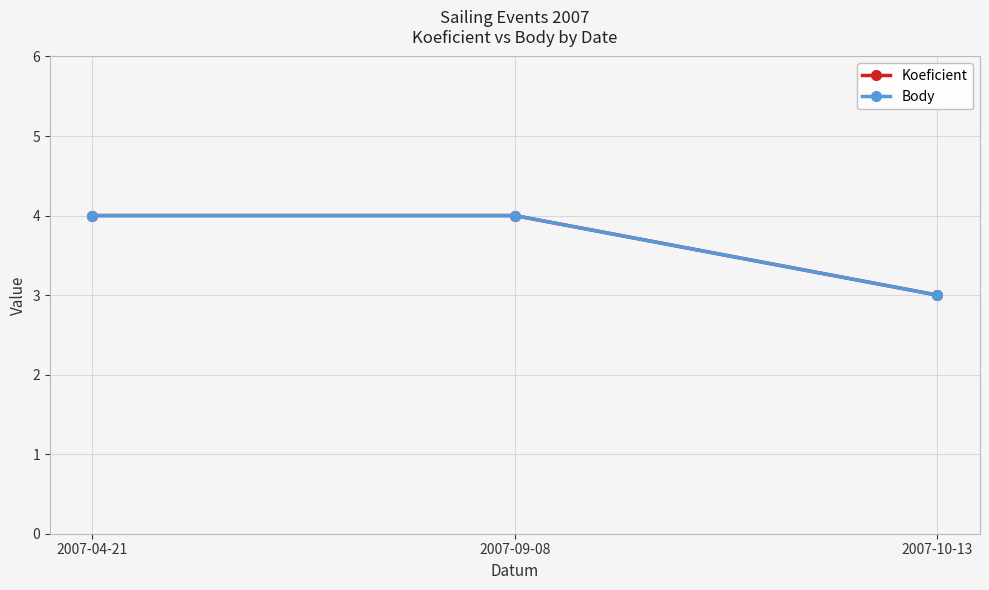

Is this an area chart (filled region under the line)?

No